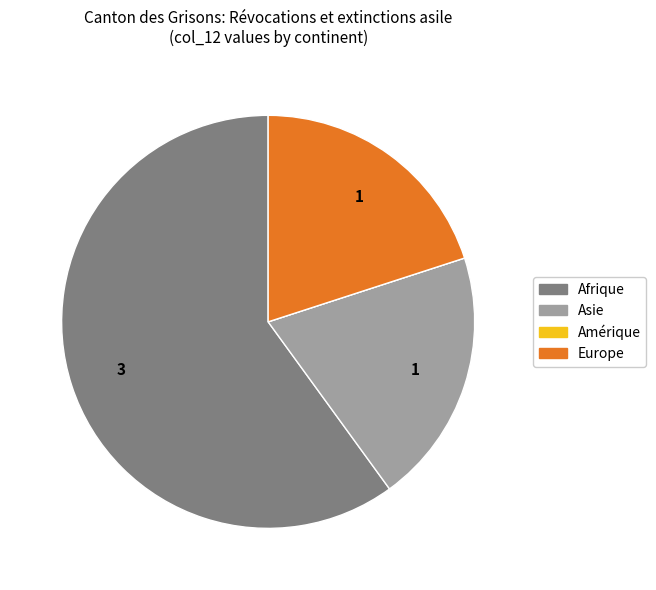

Which category accounts for the majority?

Afrique